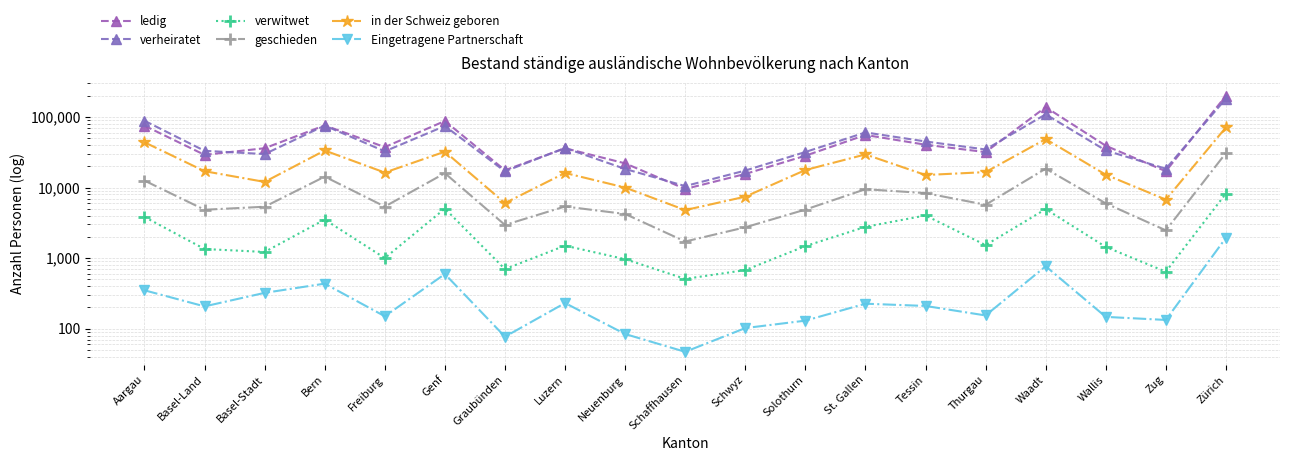

Reading left to right, transcribe all the data shown in this chart.

ledig: 75434	29098	36127	76155	37471	87921	17612	36105	22056	9562	15600	28281	55709	40513	31841	138057	39177	17051	200626
verheiratet: 88570	33220	29852	75642	32631	74659	16990	36418	18373	10504	17432	31944	60527	45060	34672	109278	33599	18510	182422
verwitwet: 3839	1347	1223	3520	1002	5036	699	1502	967	508	677	1481	2777	4025	1530	4956	1441	642	8244
geschieden: 12557	4851	5352	14296	5380	16002	2953	5395	4226	1721	2736	4877	9484	8348	5711	18536	5973	2477	30918
in der Schweiz geboren: 43889	17068	12034	33560	16331	32293	6031	16115	10008	4799	7435	17730	29516	15067	16576	48678	15233	6754	71337
Eingetragene Partnerschaft: 350	207	322	435	150	595	77	231	84	47	102	130	226	210	154	767	147	133	1943